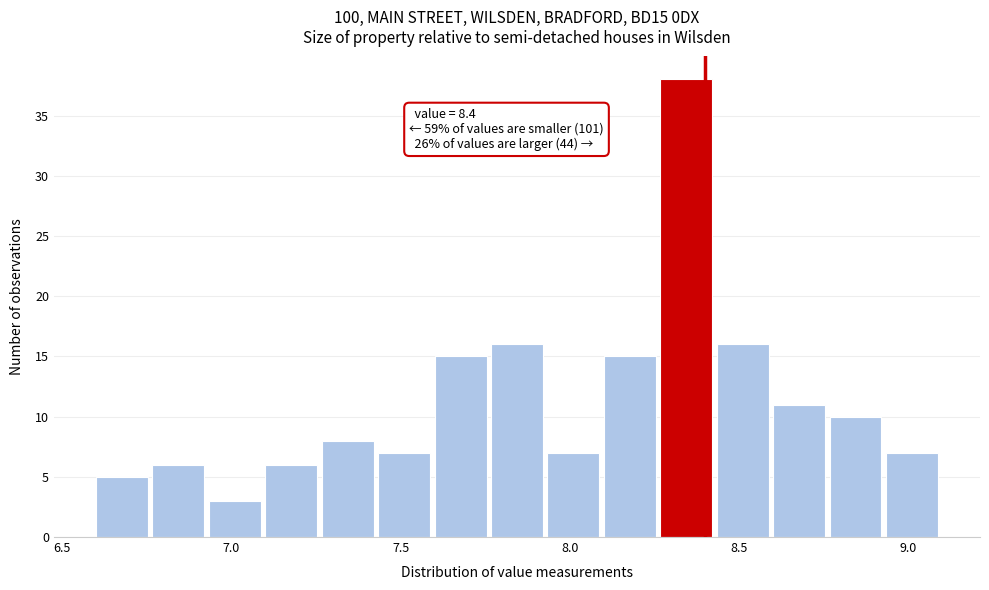

Read against the x-axis, roughly where is the centre of the tallest bar?

8.35